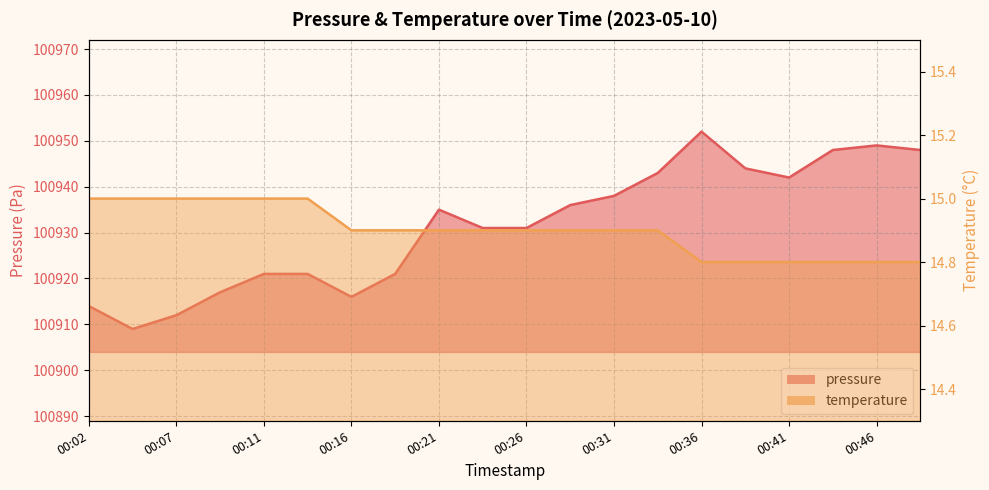

What is the difference between the highest and lowest values at 00:07?

100897.0